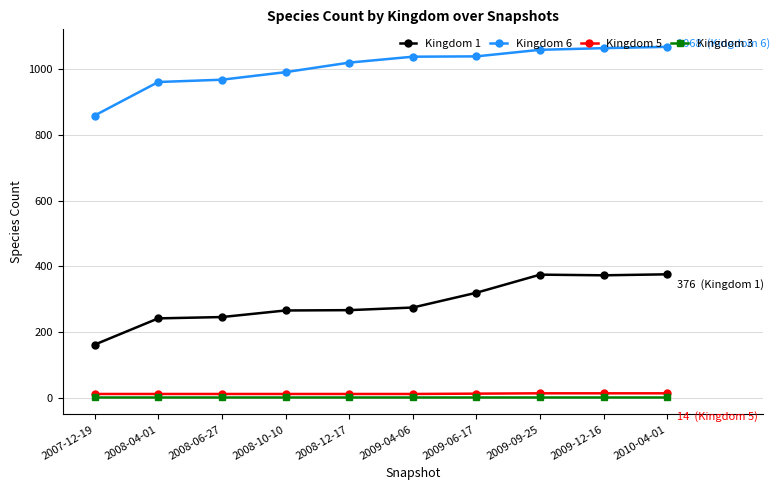

What is the label of the 5th point from the left?

2008-12-17